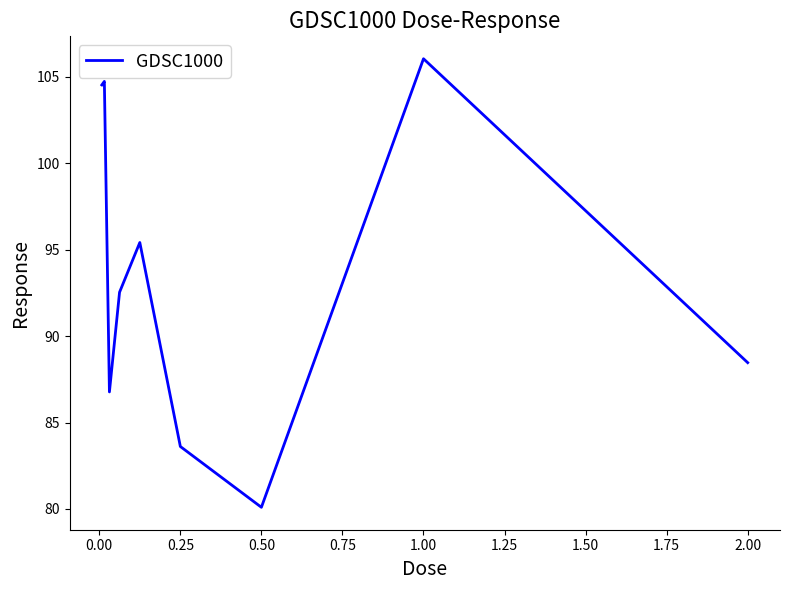

Count the number of categories in the chart.

9